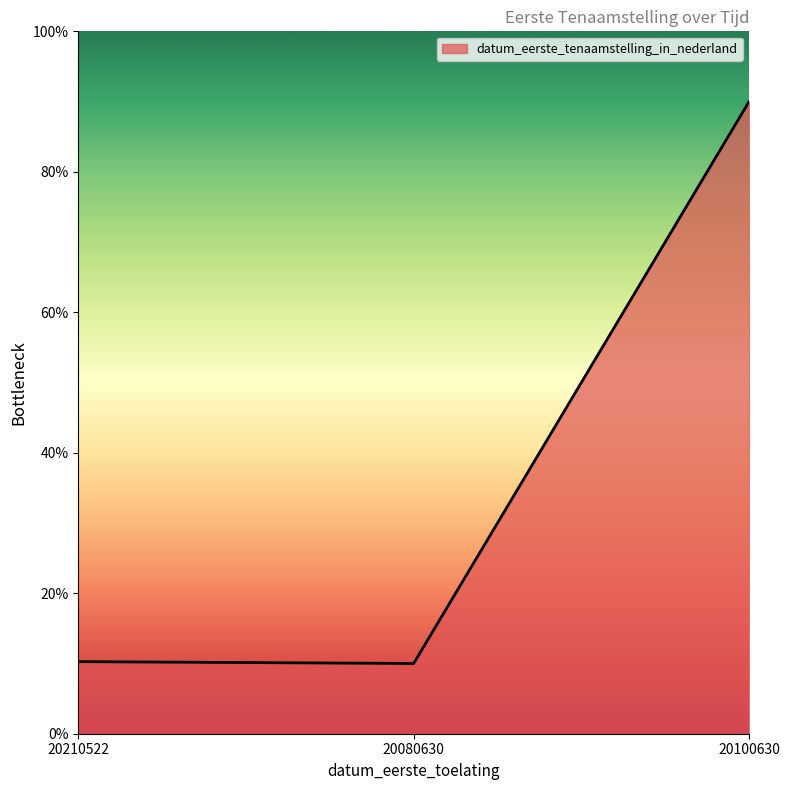

At which label is the value closest to 50?

20210522